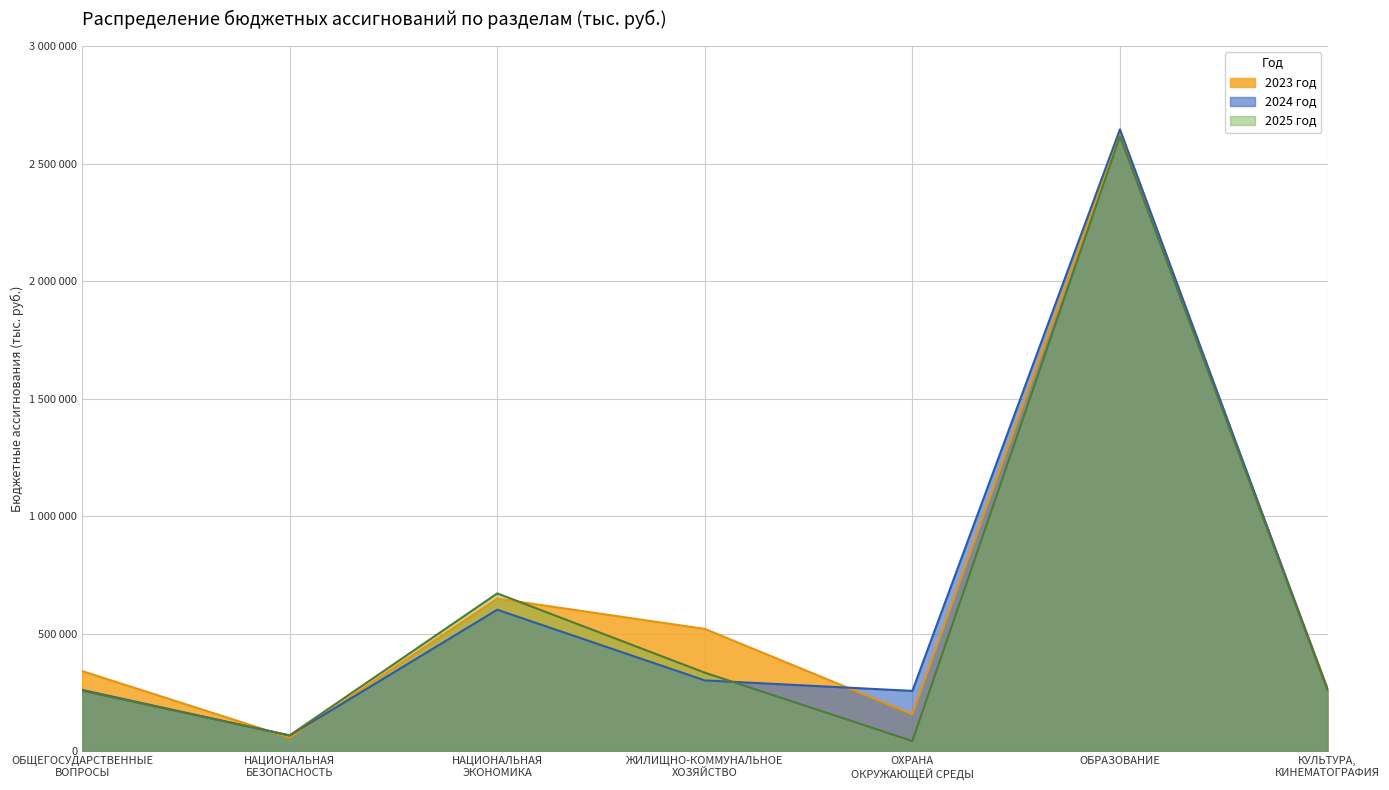

Where is the first local minimum for 2023 год?

НАЦИОНАЛЬНАЯ
БЕЗОПАСНОСТЬ